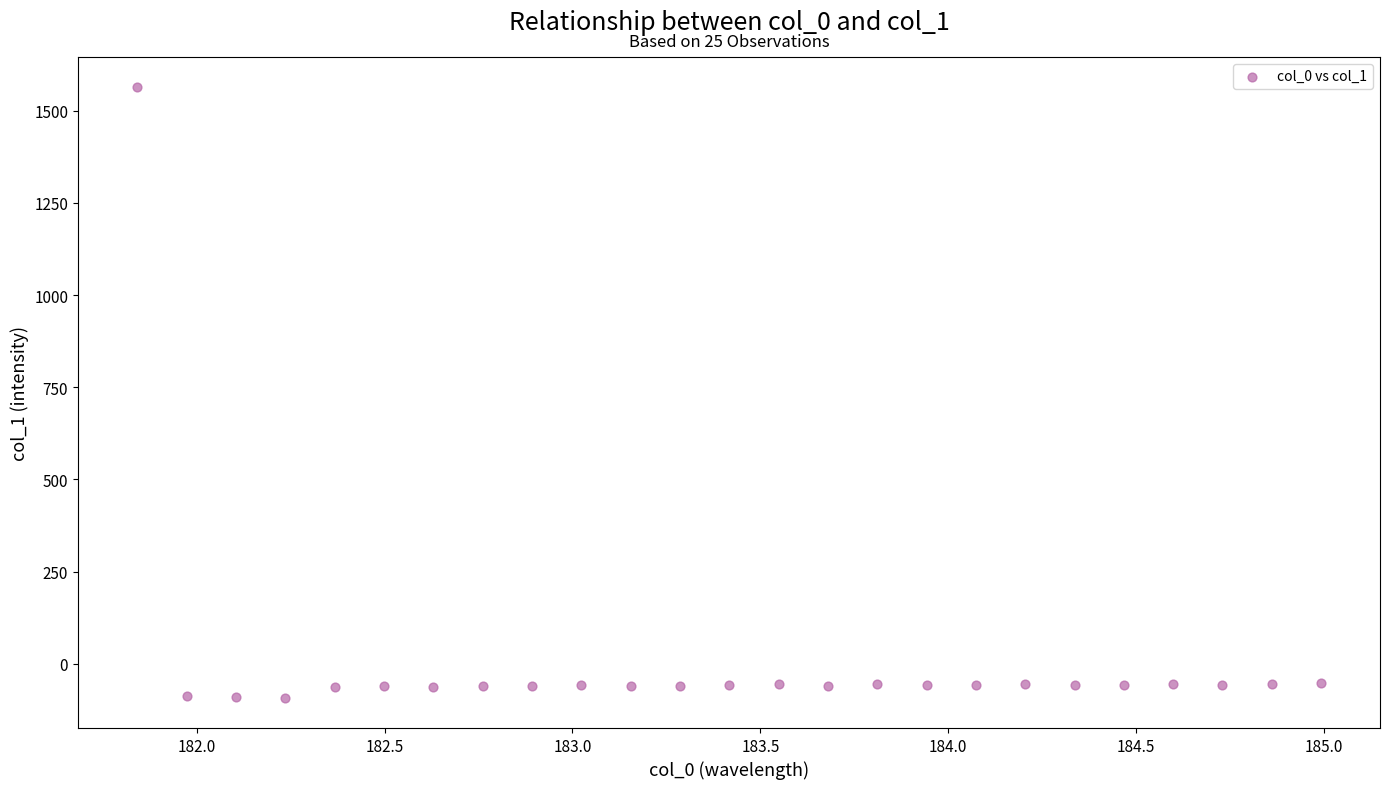

What is the range of Y values (max minus min)?

1654.4